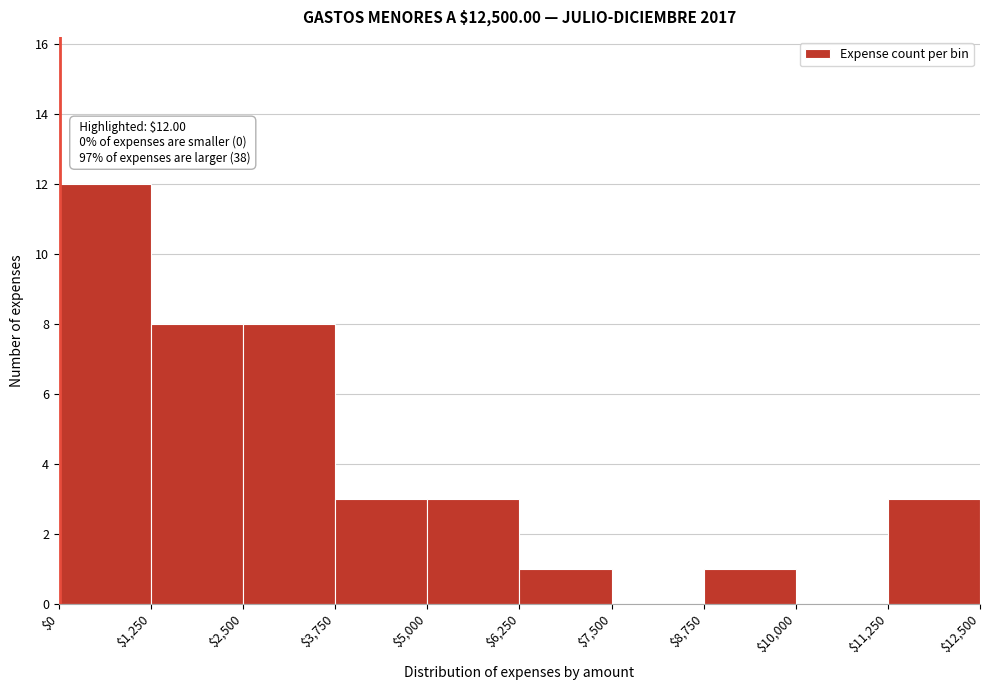

Which range on the x-axis has the tallest bar?

$0 to $1,250